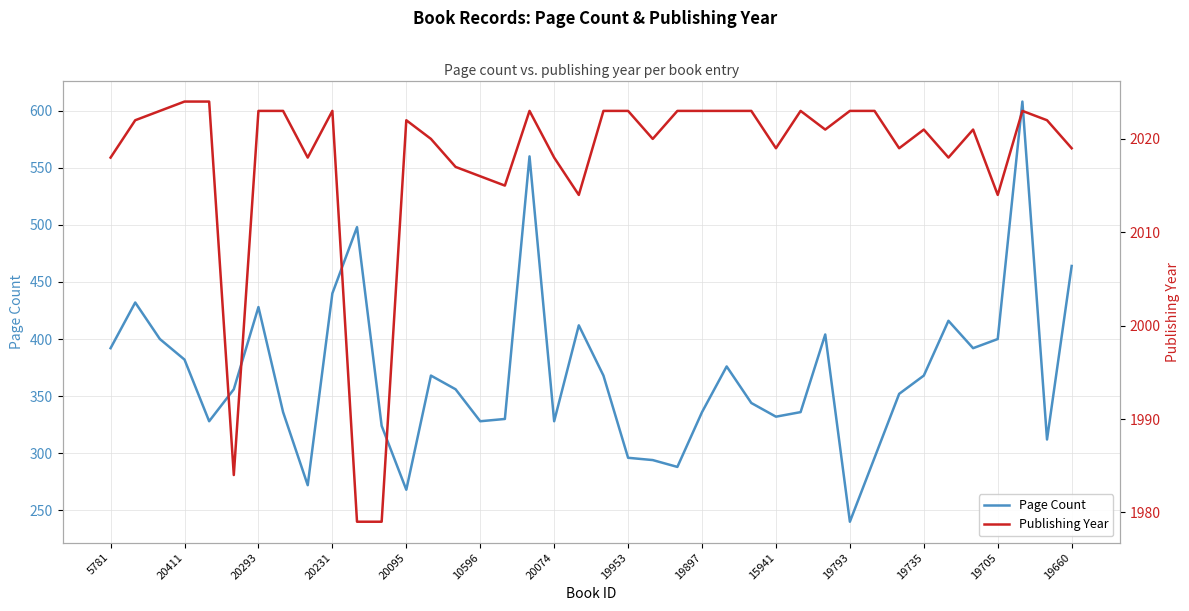

True or false: Page Count has more than 0 interior local peaks.

True